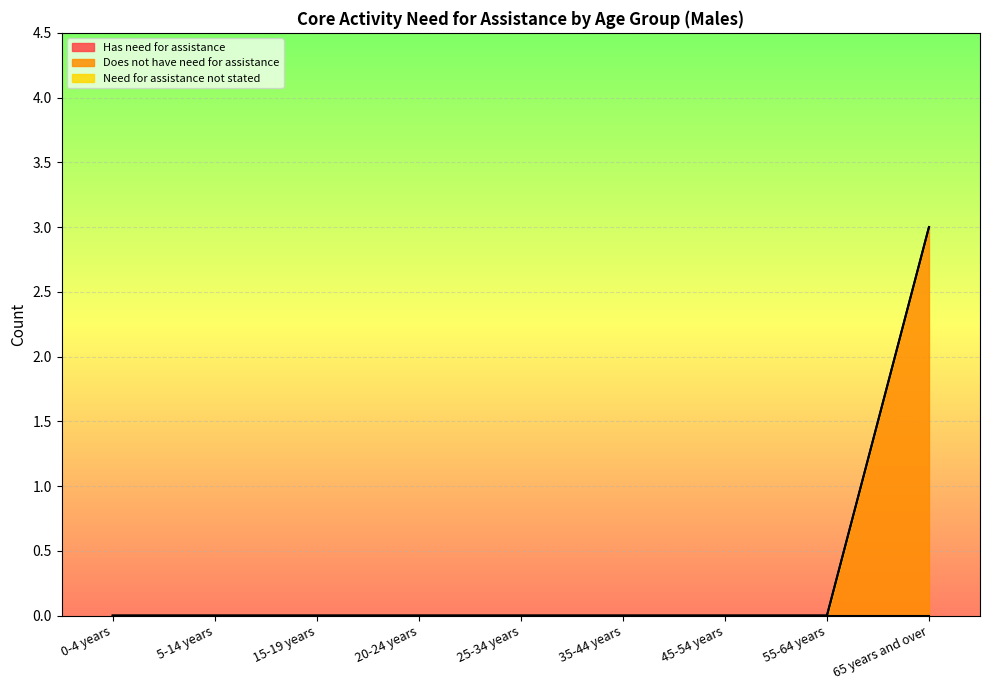

List the labels in order of Does not have need for assistance value, largest first.

65 years and over, 0-4 years, 5-14 years, 15-19 years, 20-24 years, 25-34 years, 35-44 years, 45-54 years, 55-64 years